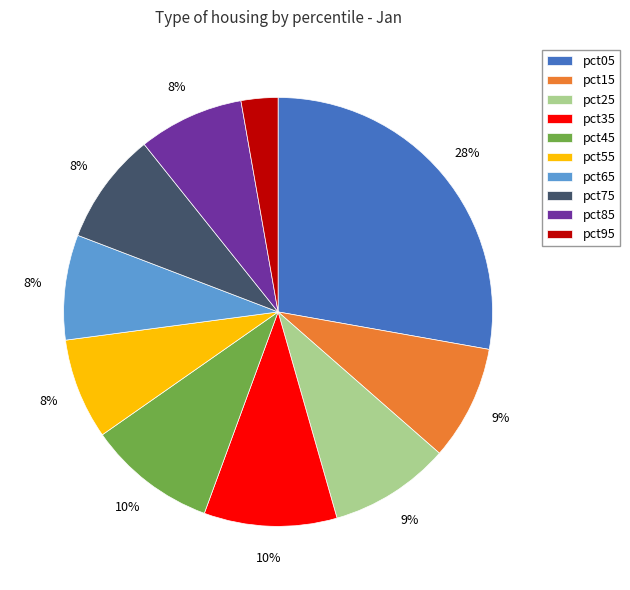

The pct05 slice represents 41% of the pie. True or false?

False